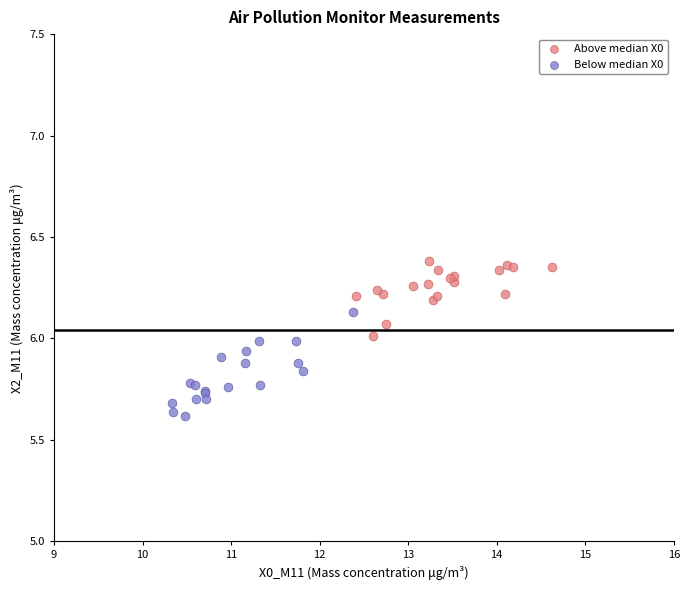

Which series has the widest spread of Y values?

Below median X0